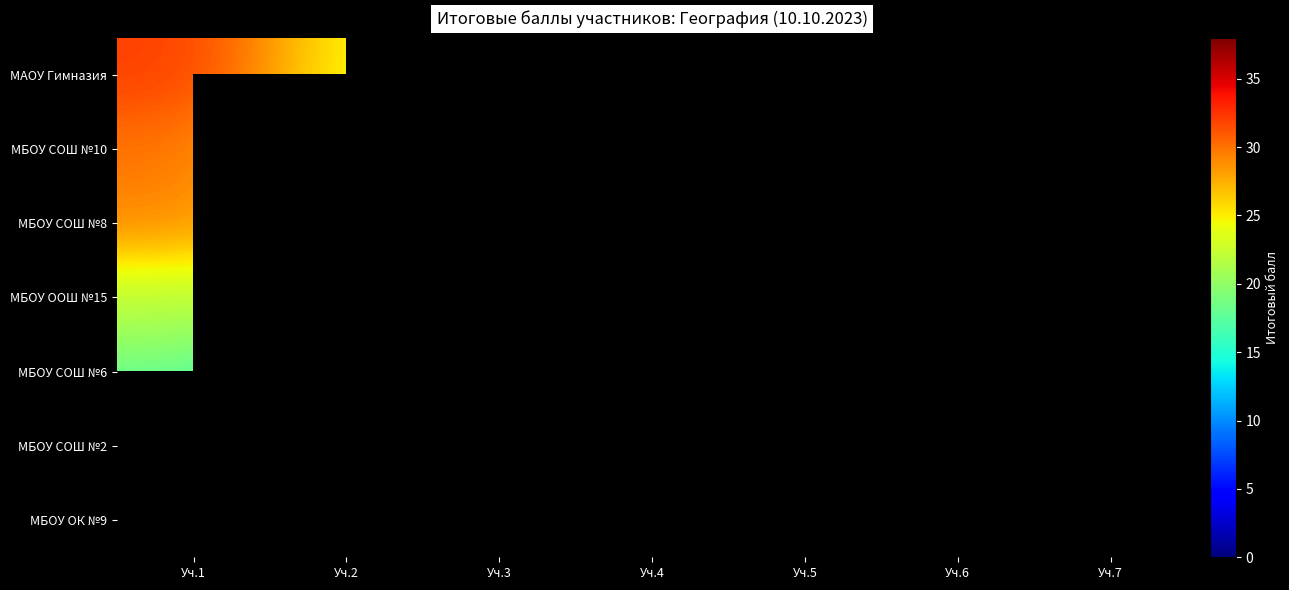

Which has a higher value, Уч.3 or Уч.7?

Уч.7